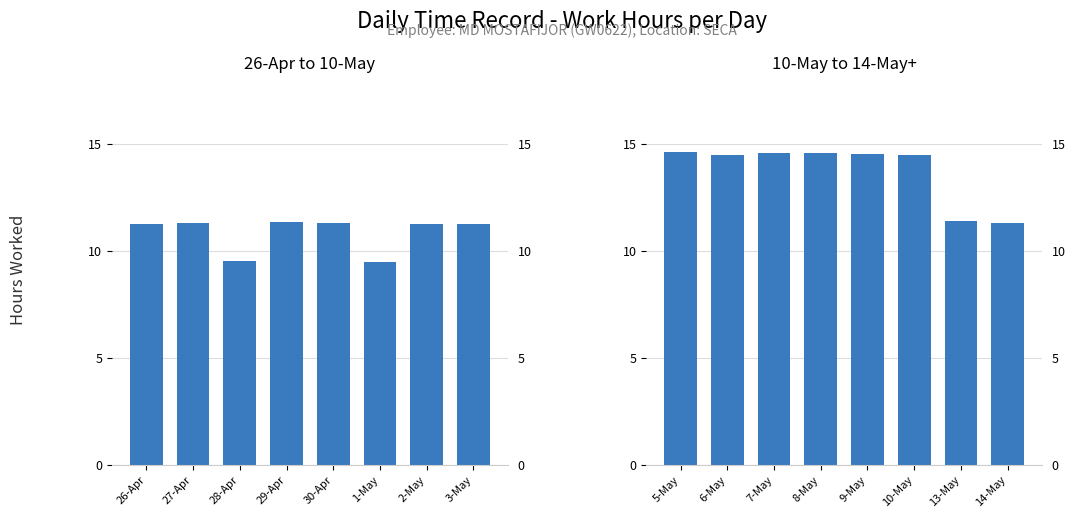

What is the label of the 2nd bar from the left?

6-May